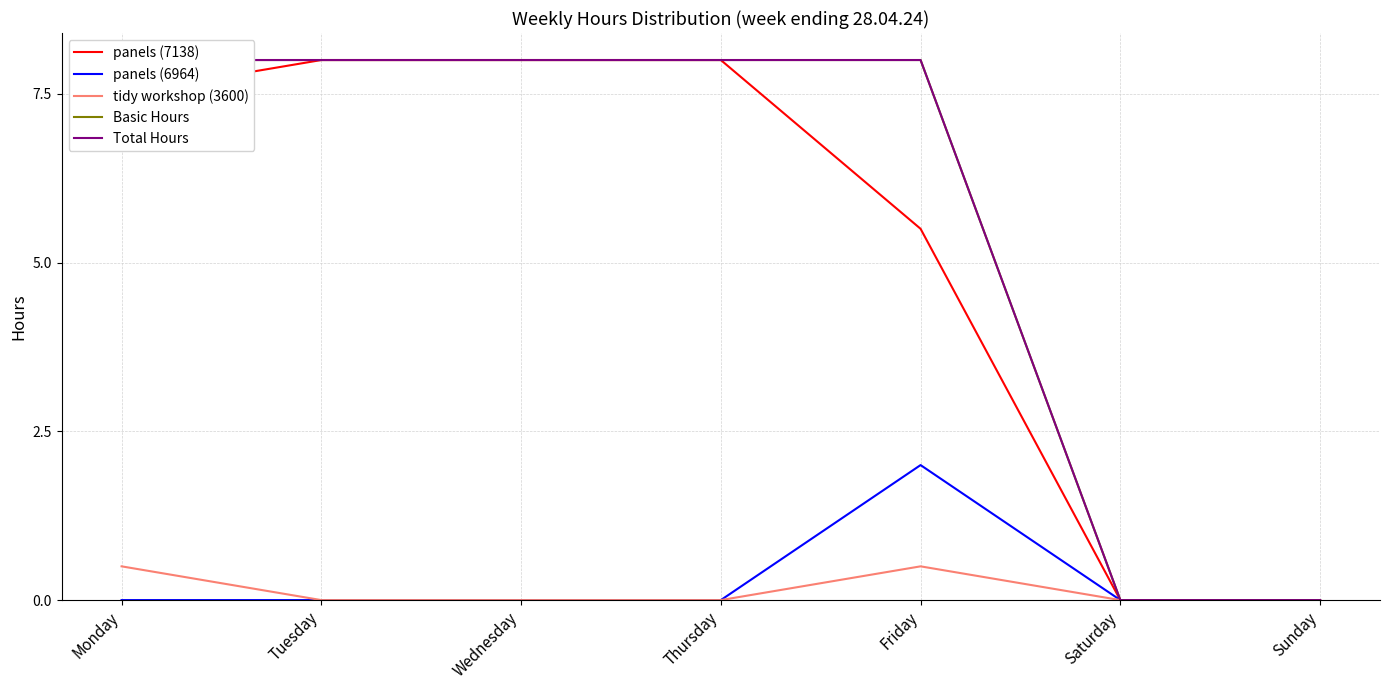

True or false: Total Hours and Basic Hours cross at least once.

False